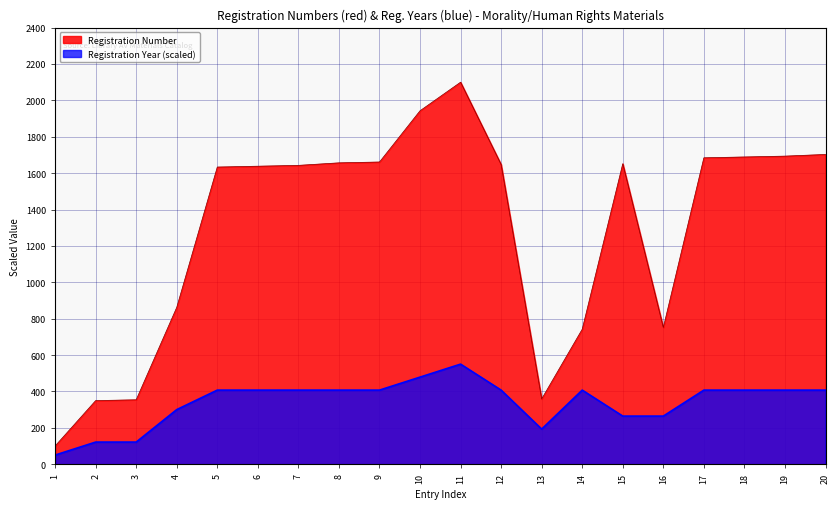

Where is the first local minimum for Registration Year?

13